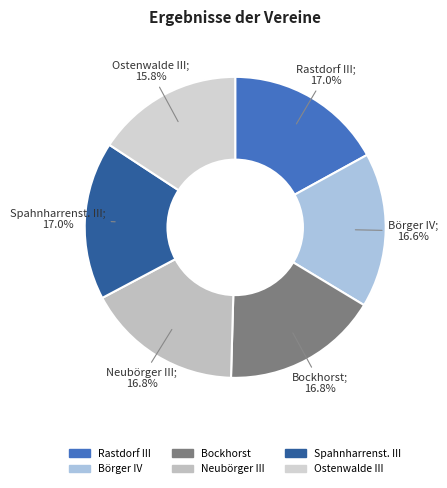

What is the total percentage of Neubörger III and Rastdorf III?

33.8%